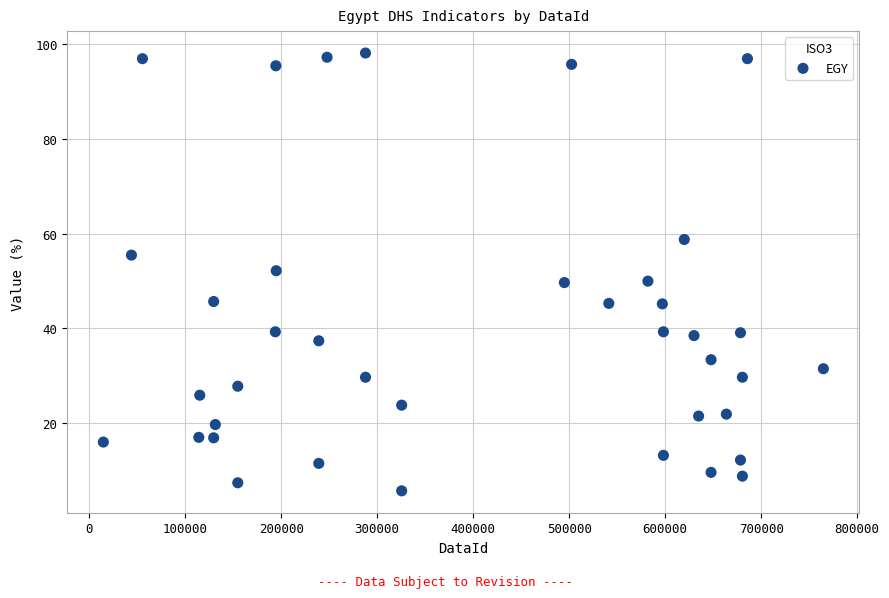

What is the range of X values (max minus min)?

749915.0